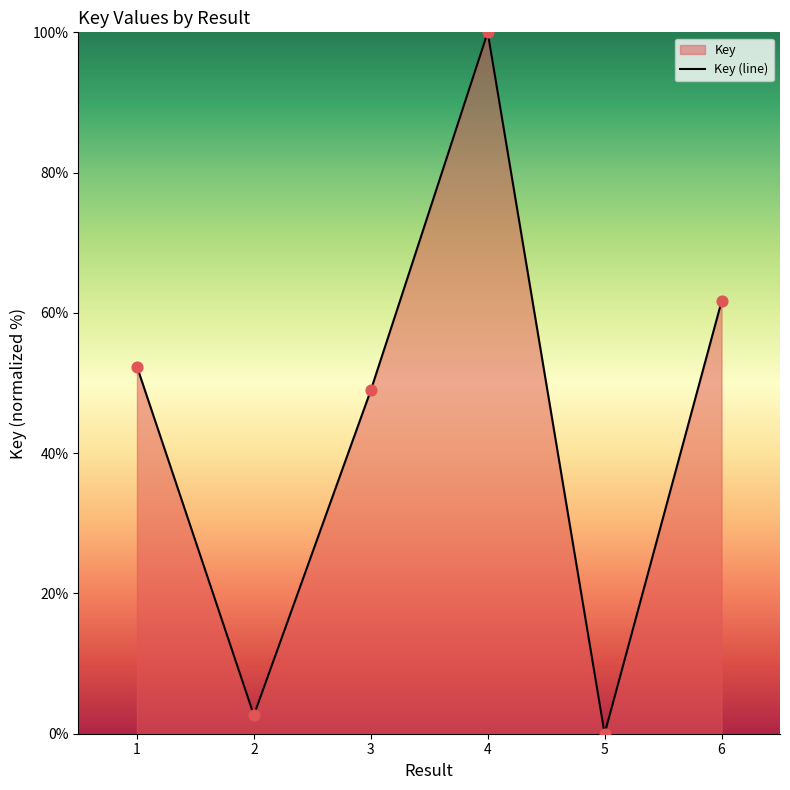

What is the change in value from 1 to 3?

-3.4